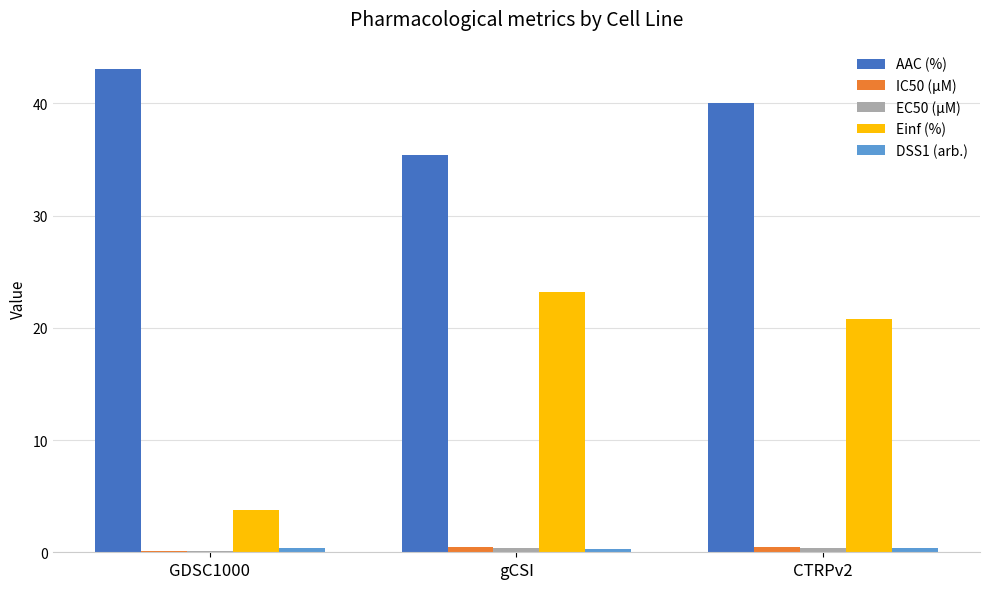

Is it true that Einf (%) equals 23.2 at gCSI?

True